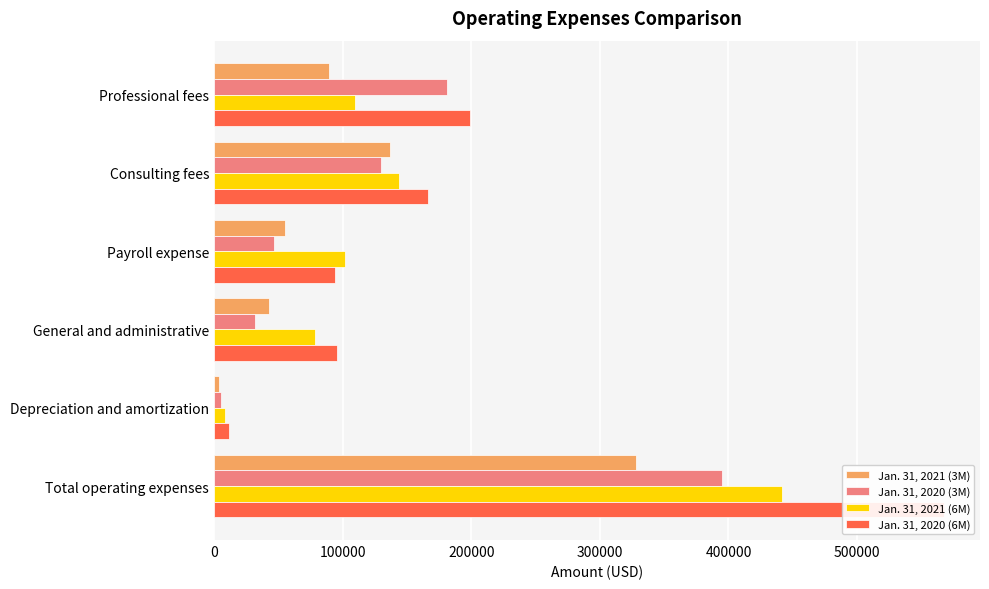

What is the difference between the maximum and minimum values in the Jan. 31, 2021 (3M) series?

323783